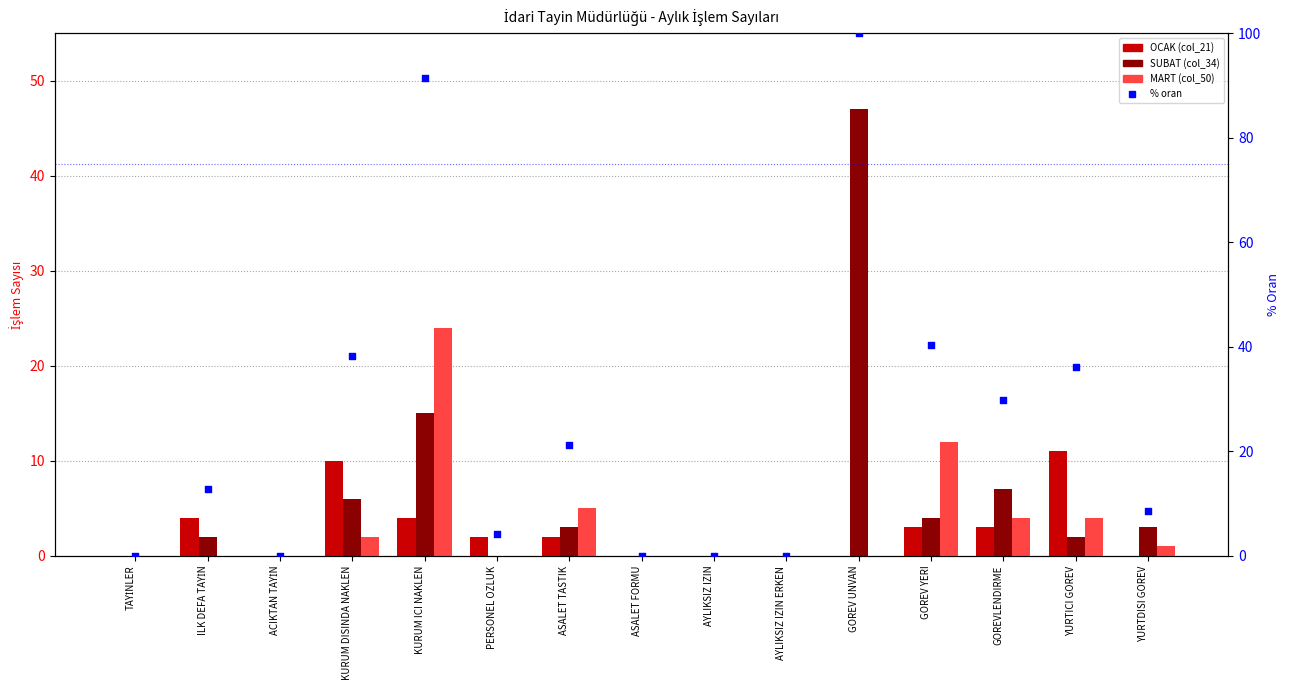

Which series has the widest spread of Y values?

% oran